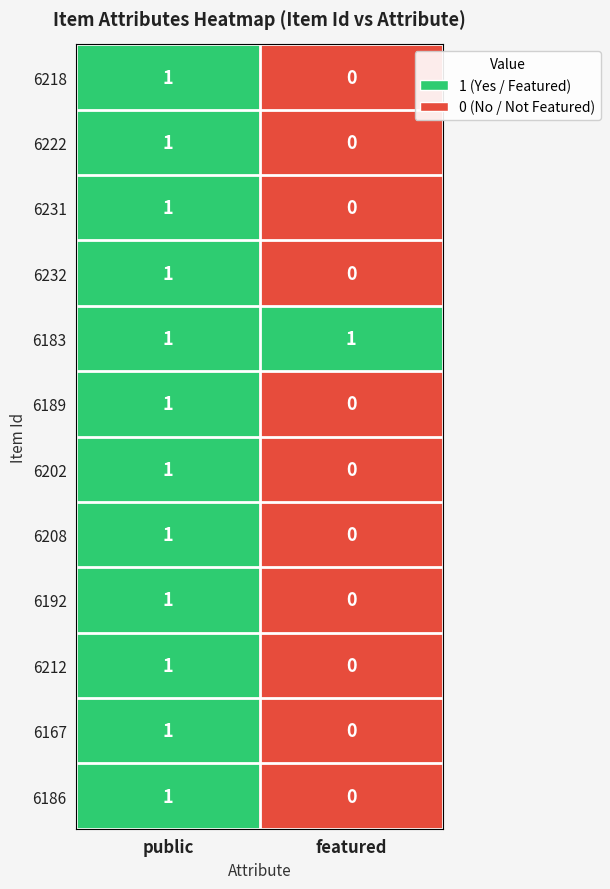

Reading left to right, transcribe all the data shown in this chart.

6218: 1	0
6222: 1	0
6231: 1	0
6232: 1	0
6183: 1	1
6189: 1	0
6202: 1	0
6208: 1	0
6192: 1	0
6212: 1	0
6167: 1	0
6186: 1	0